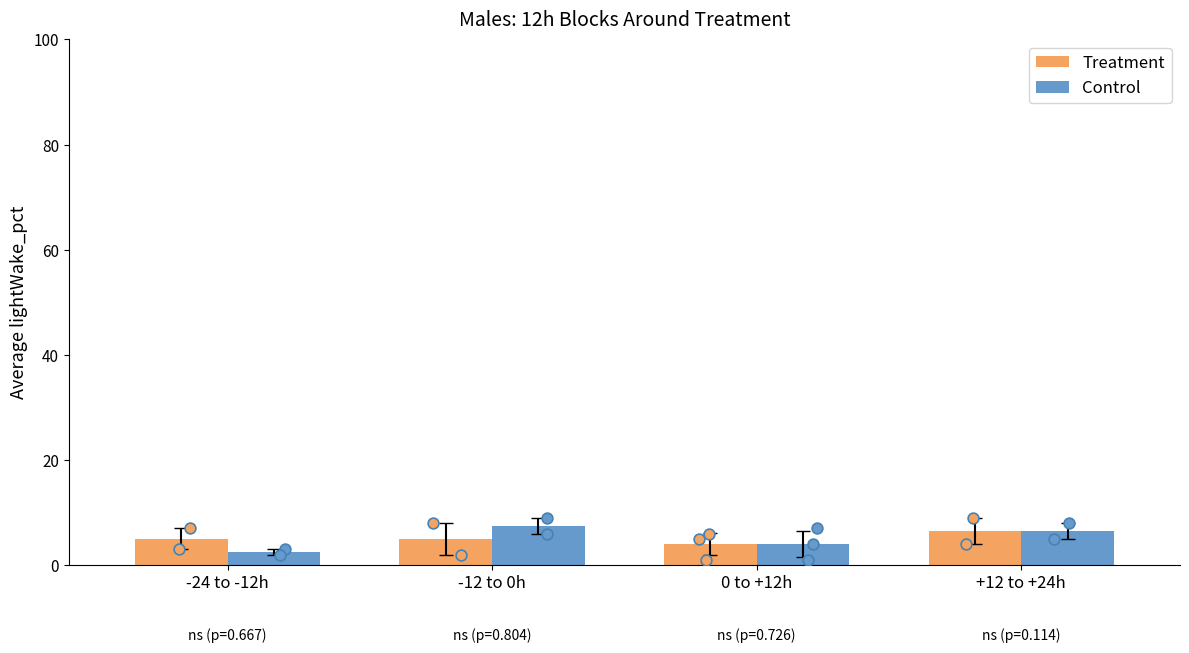

At how many categories does at least one series exceed 3?

4